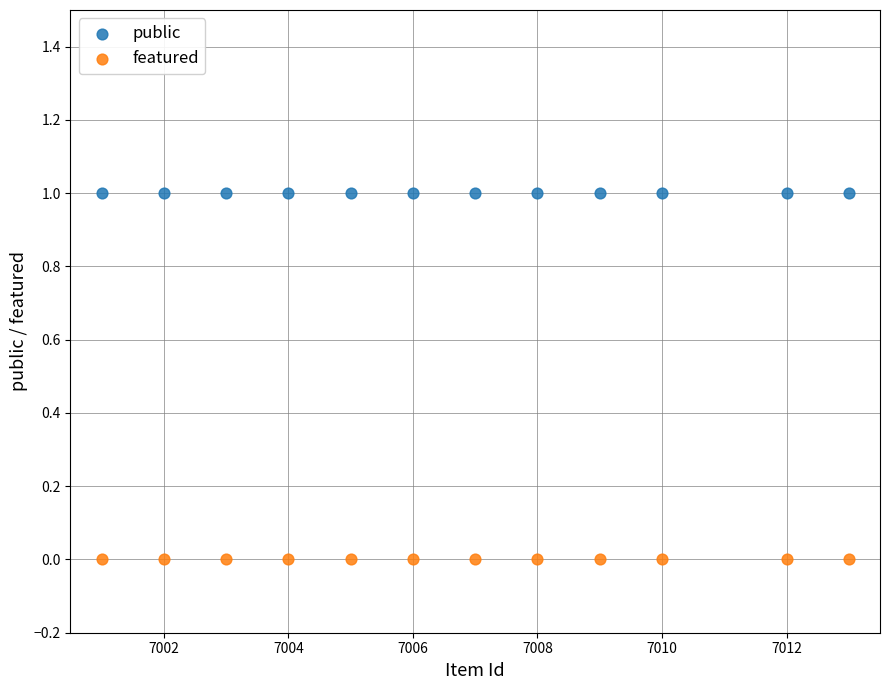

Which series reaches the minimum Y coordinate?

featured